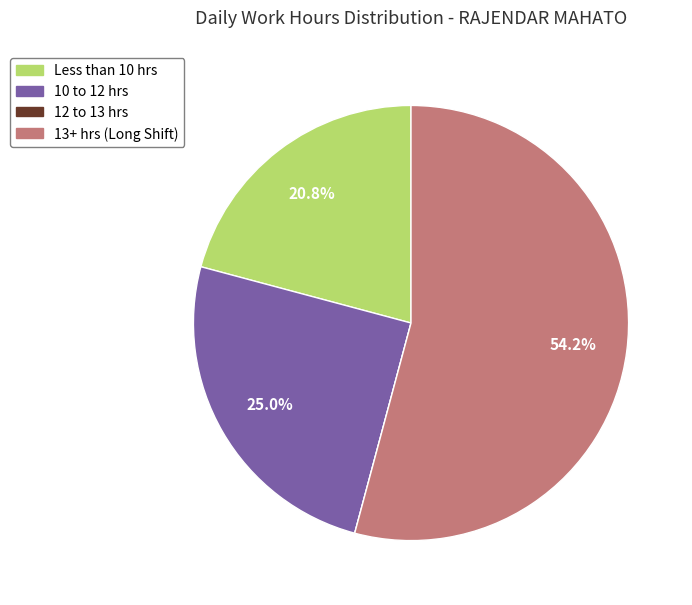

Is there a majority slice in this chart?

Yes